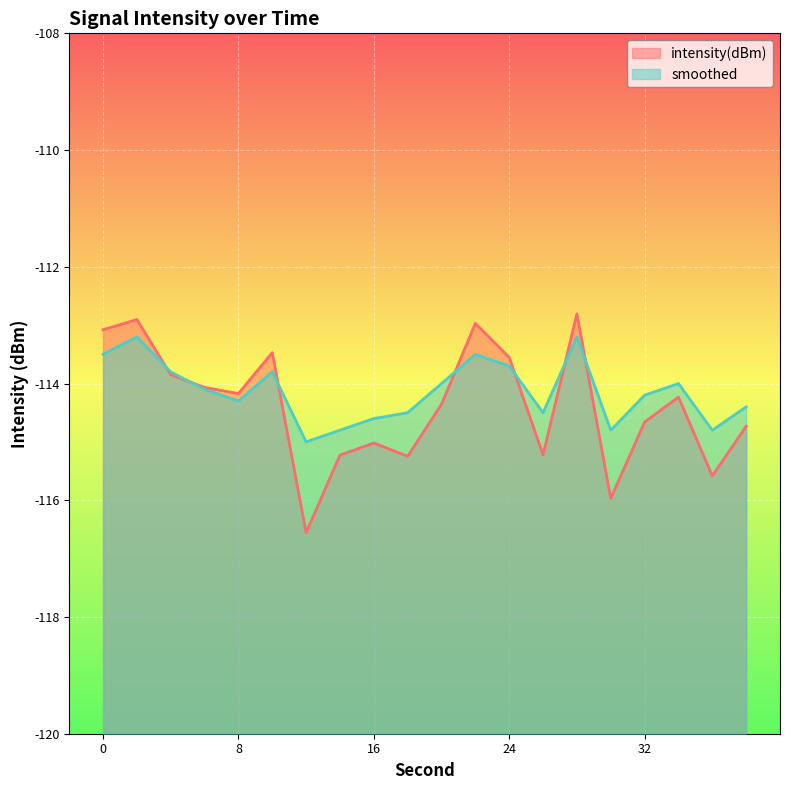

At which label does smoothed reach its minimum?

12